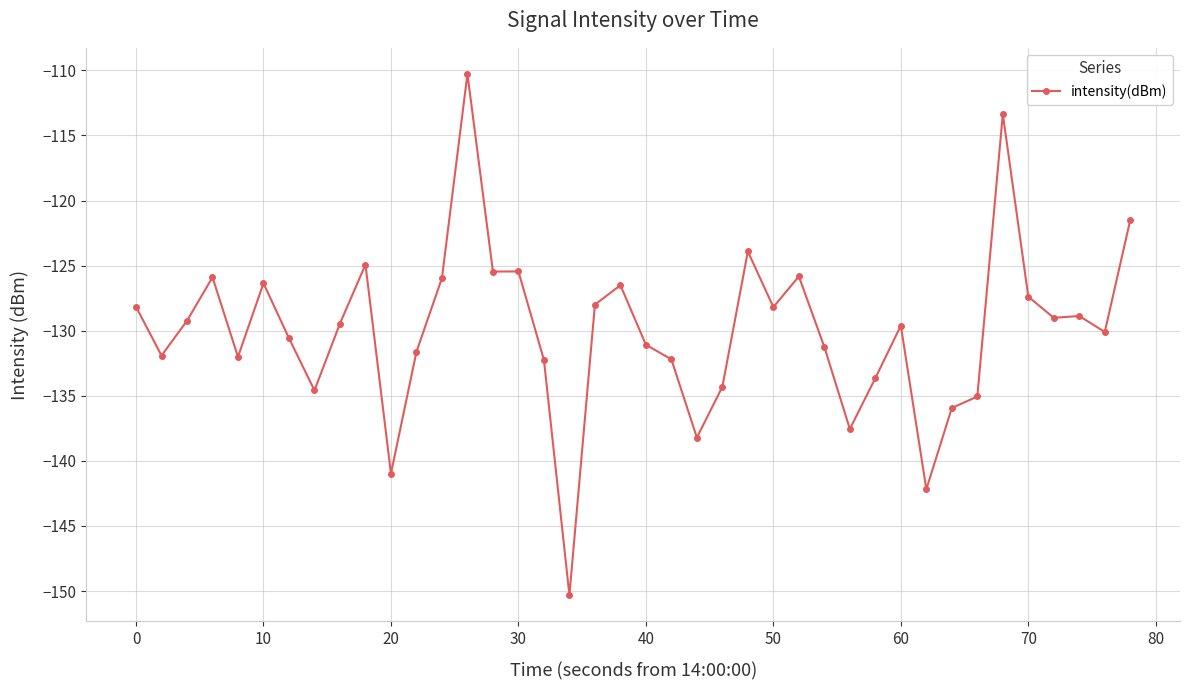

What is the maximum value shown in the chart?

-110.3